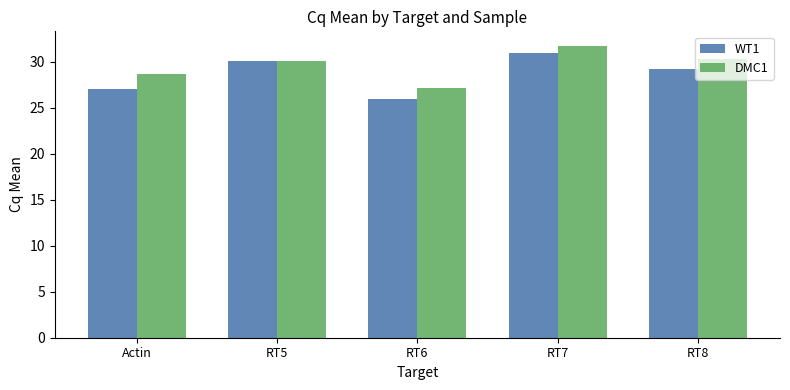

At which label is WT1 closest to 28?

Actin